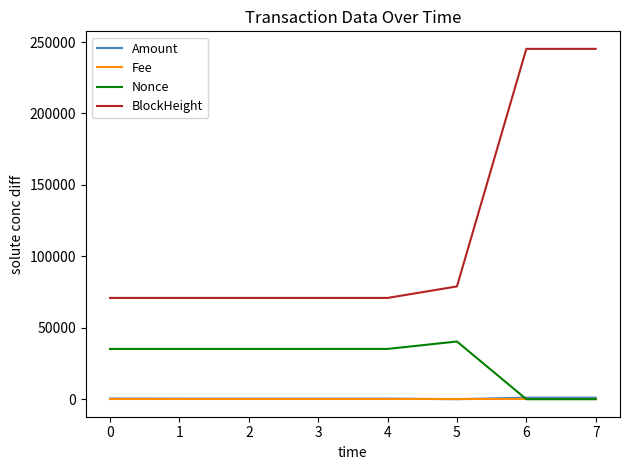

Count the number of categories in the chart.

8